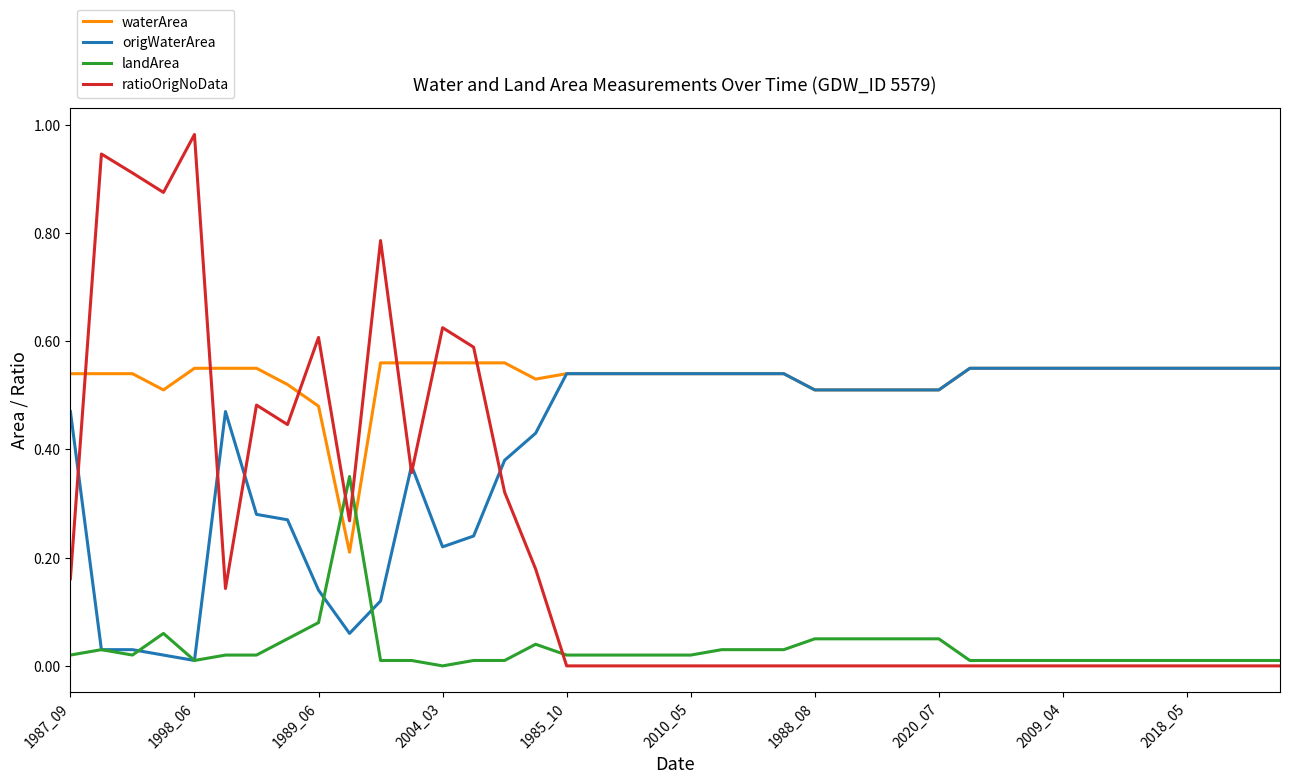

Which series has the largest total across all categories?

waterArea